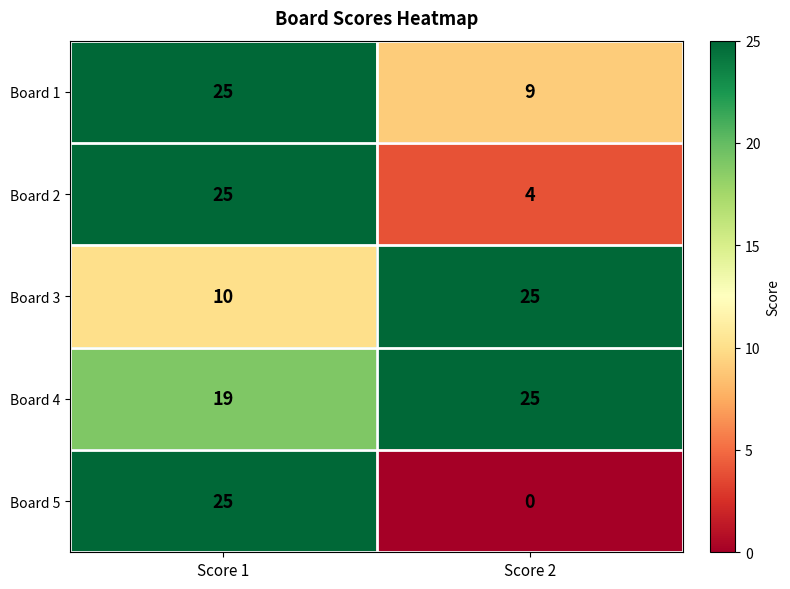

What is the difference between the highest and lowest values at Score 2?

25